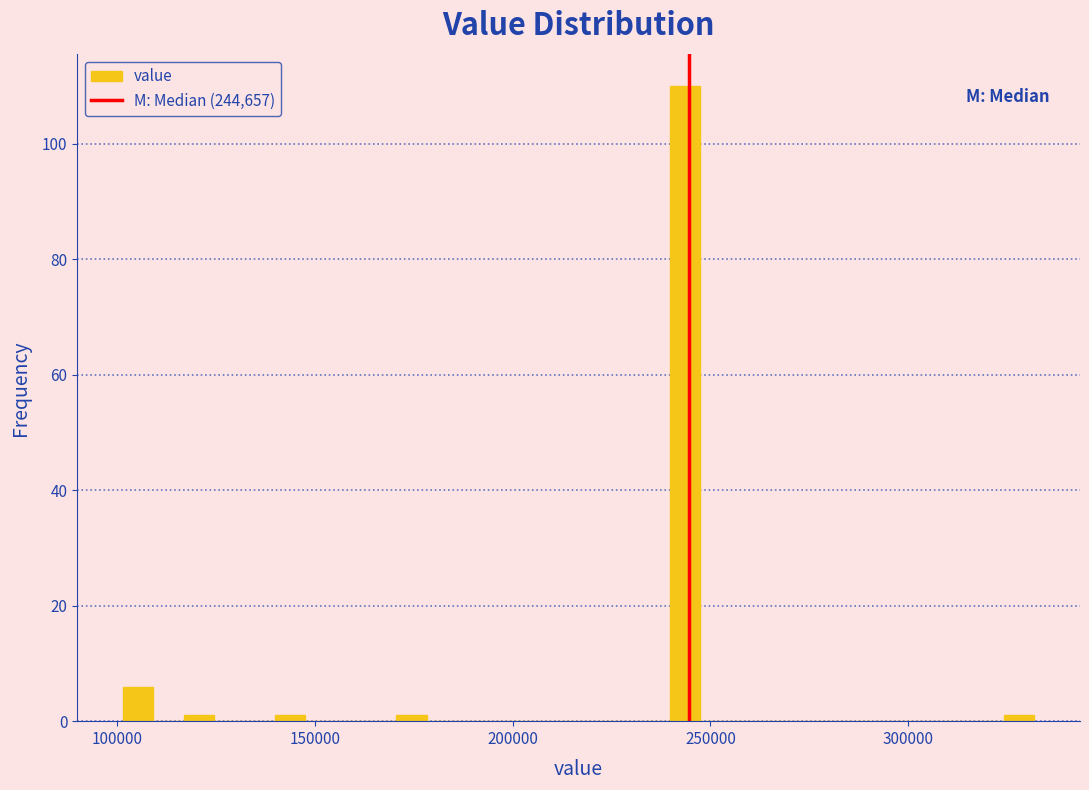

Read against the x-axis, roughly where is the centre of the tallest bar?

245000